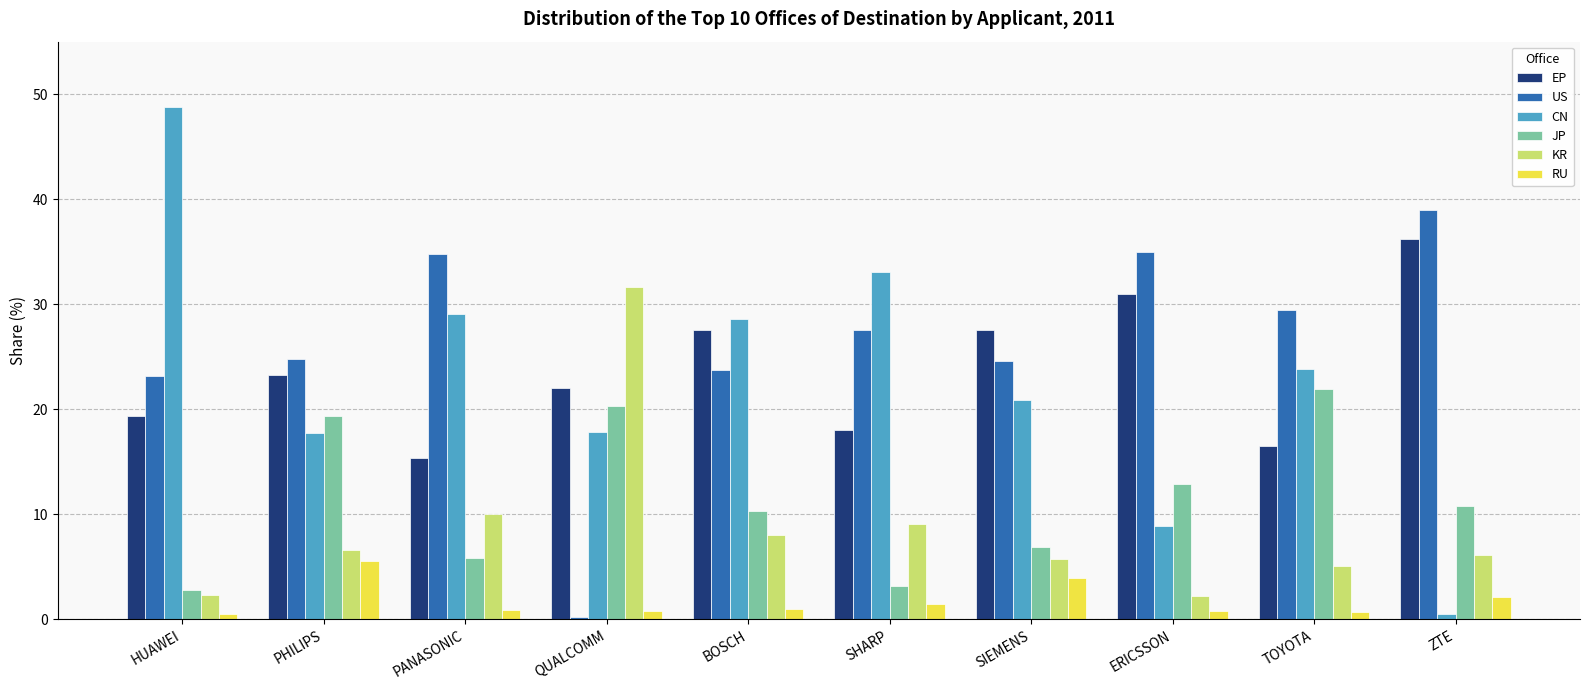

What is the value of the RU bar at the 5th from the left?

1.0